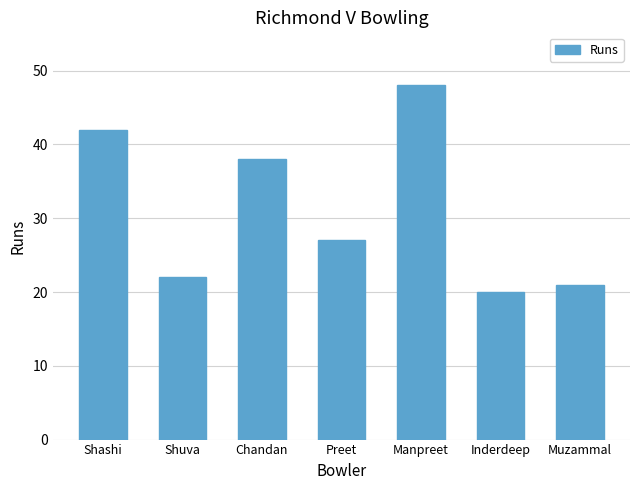

What is the value of the 4th bar from the left?

27